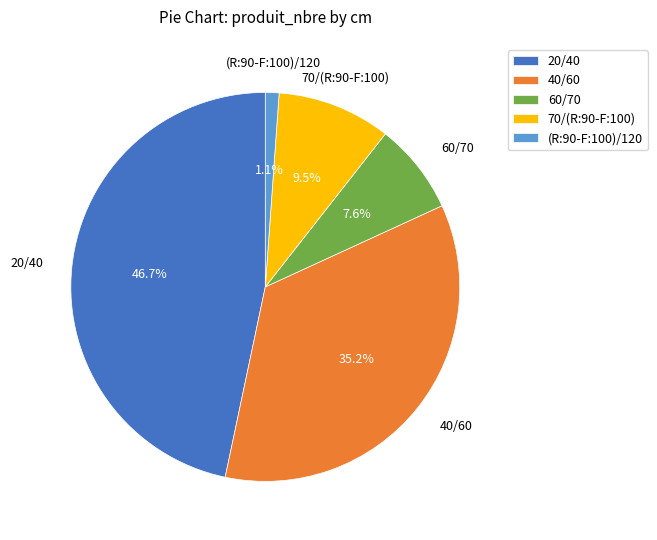

How many slices are in this pie chart?

5